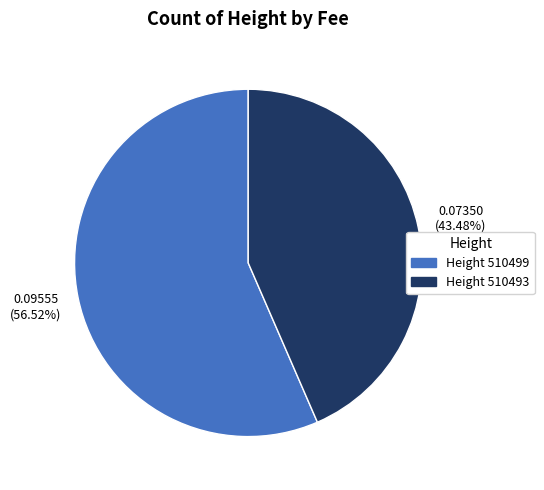

Is there a majority slice in this chart?

Yes